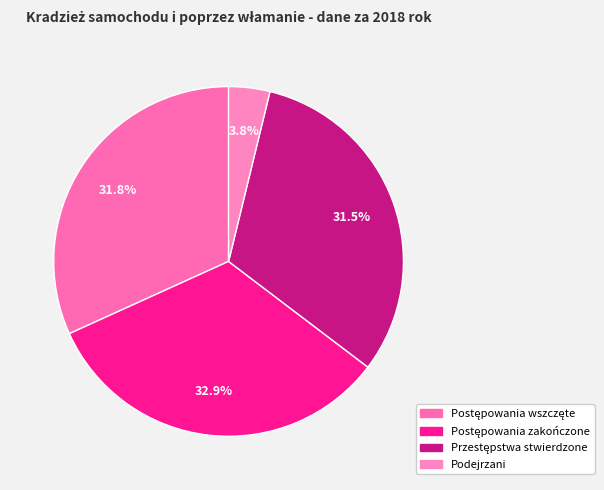

What percentage is NOT represented by Podejrzani?

96.2%